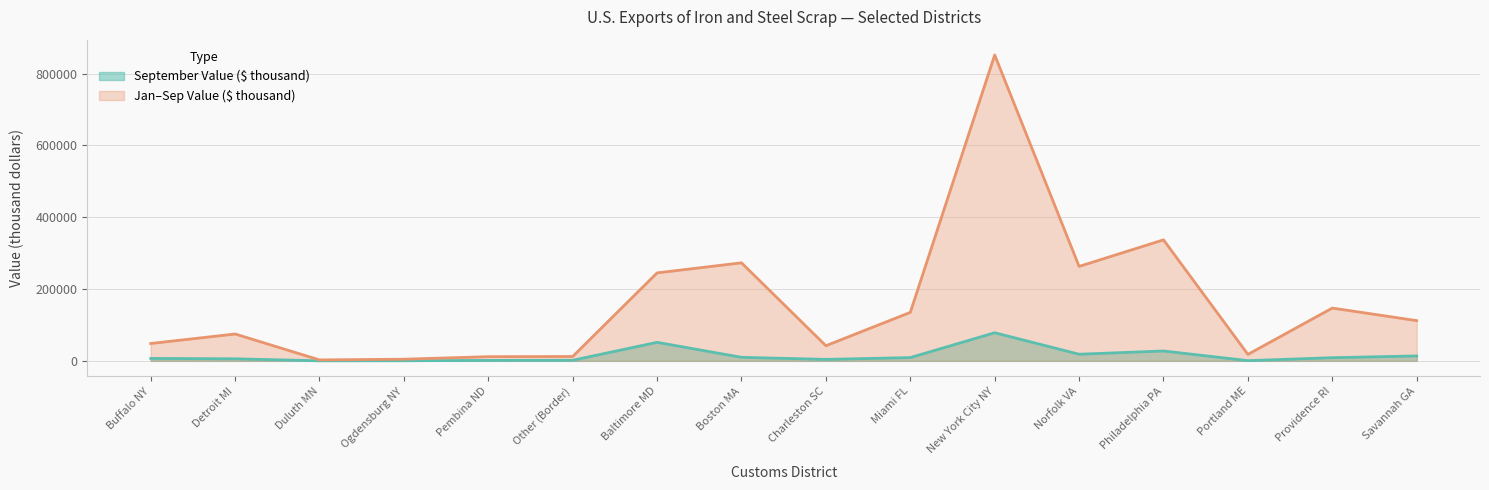

Reading right to left, list all the values displayed in this chart.

September Value ($ thousand): 13700	8770	535	27500	18400	78300	9070	4060	9820	51600	1580	1210	325	85	5680	6780
Jan-Sep Value ($ thousand): 112000	147000	18000	337000	263000	852000	135000	42100	273000	245000	12100	11600	4580	2570	74800	48300